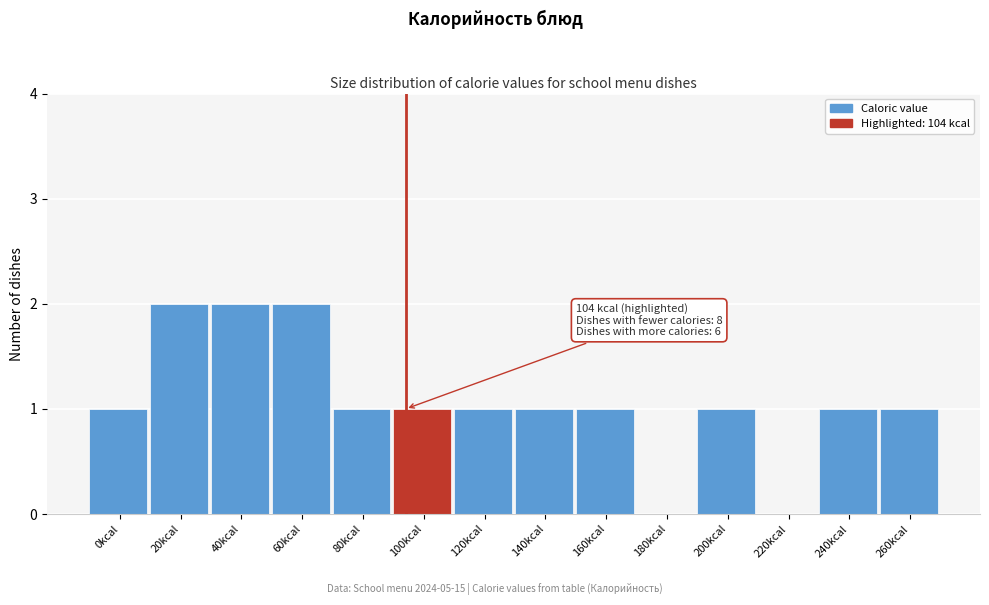

Reading left to right, what are all the values shown in this chart?

0kcal=1	20kcal=2	40kcal=2	60kcal=2	80kcal=1	100kcal=1	120kcal=1	140kcal=1	160kcal=1	180kcal=0	200kcal=1	220kcal=0	240kcal=1	260kcal=1